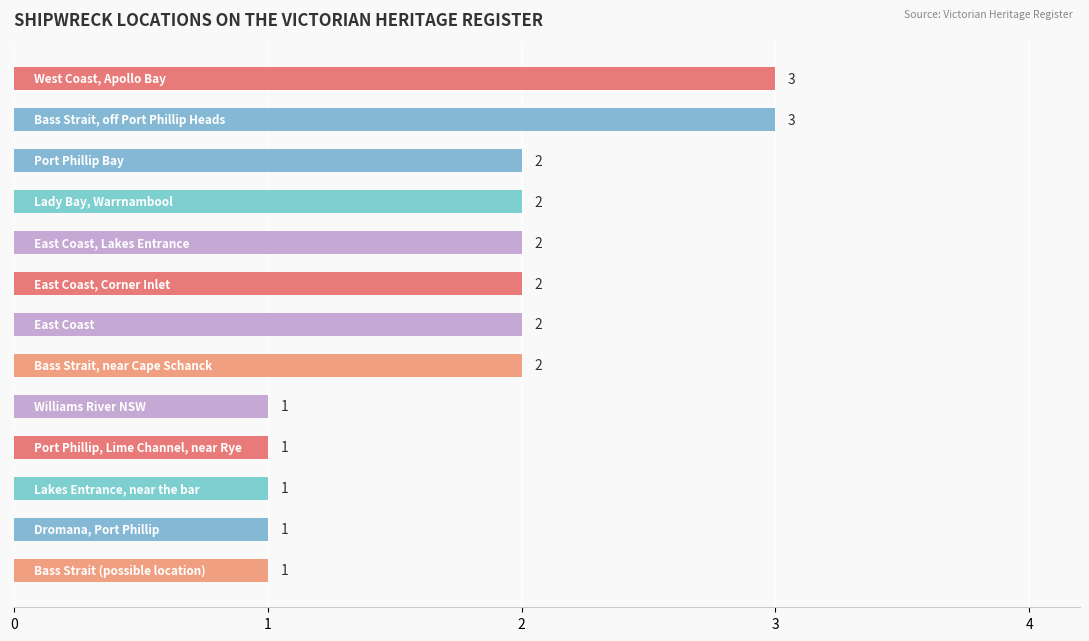

What is the sum of all values?

23